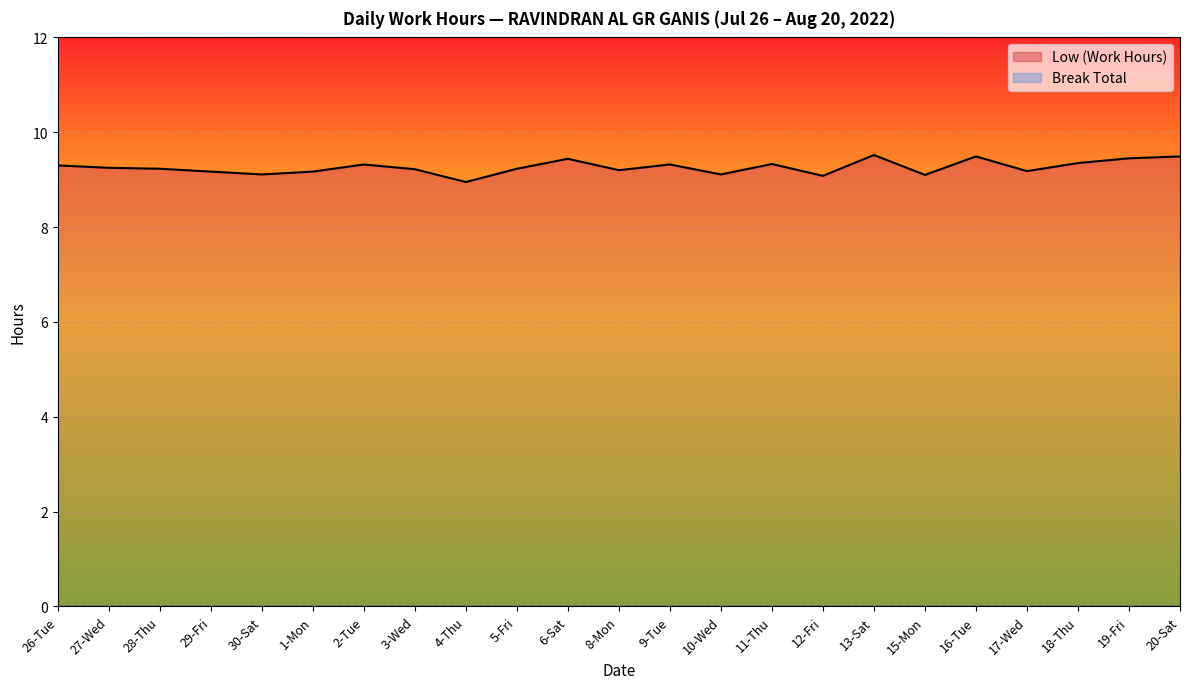

Which label corresponds to the smallest value in the chart?

4-Thu